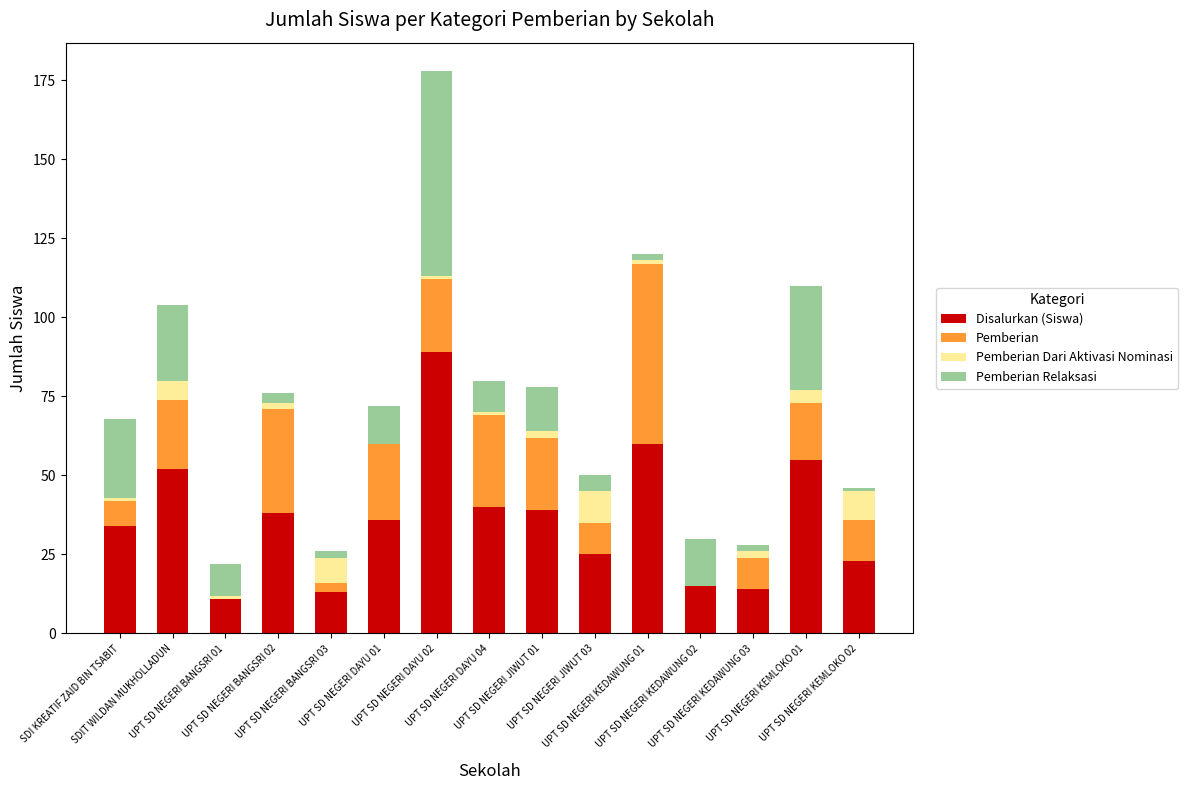

What is the sum of all Disalurkan (Siswa) values?

544